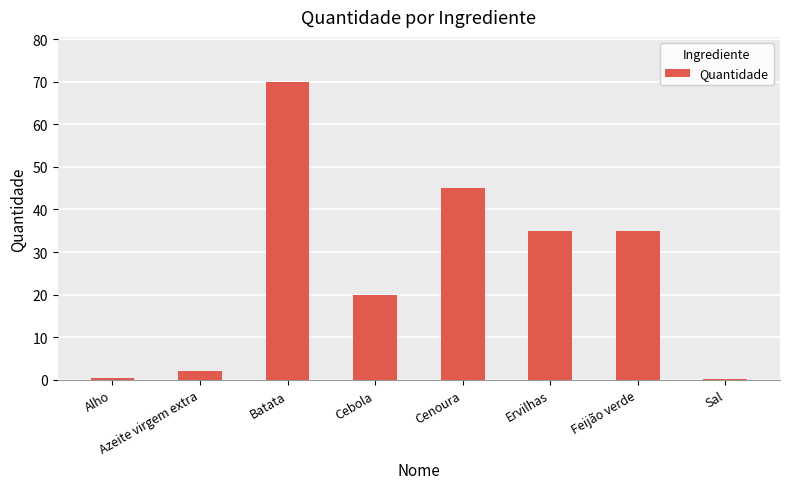

The chart shows a value of 13.4 at Cenoura. True or false?

False